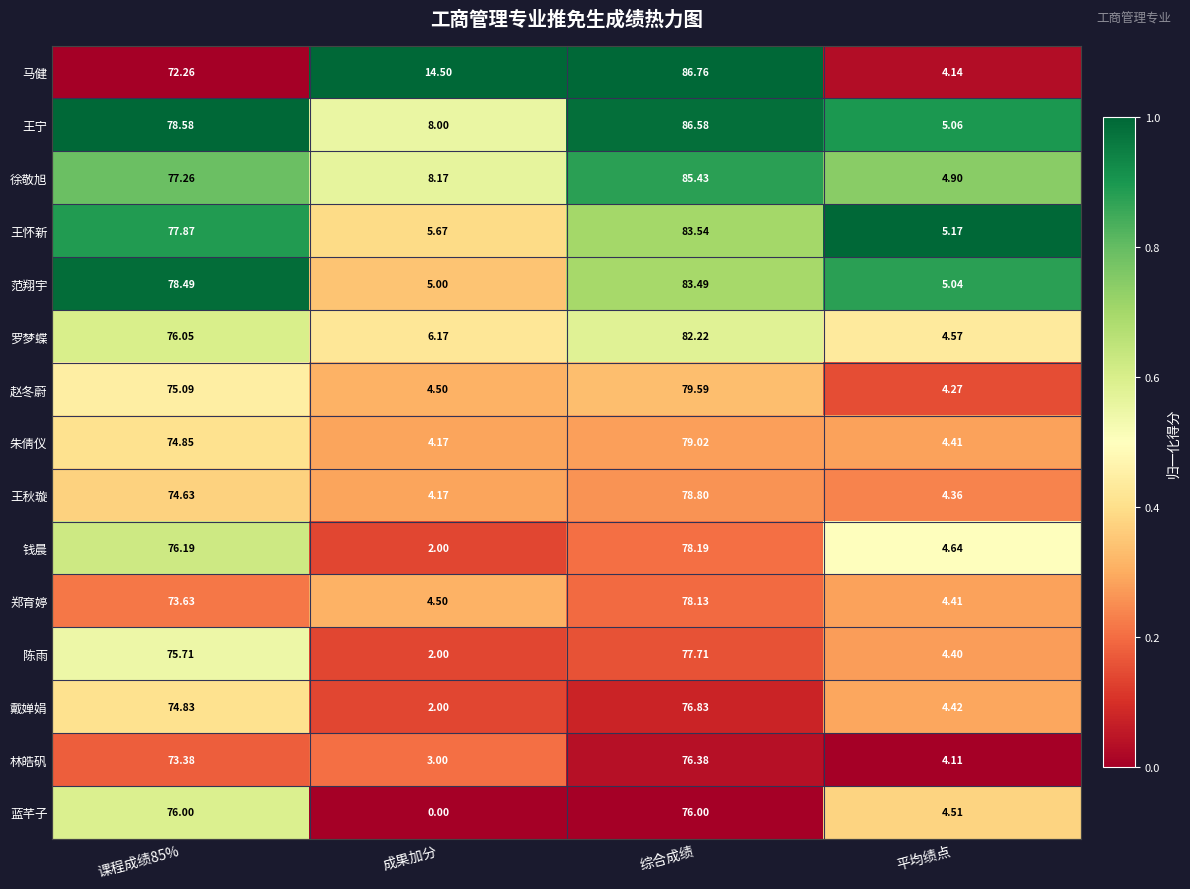

At which label does 朱倩仪 reach its minimum?

成果加分